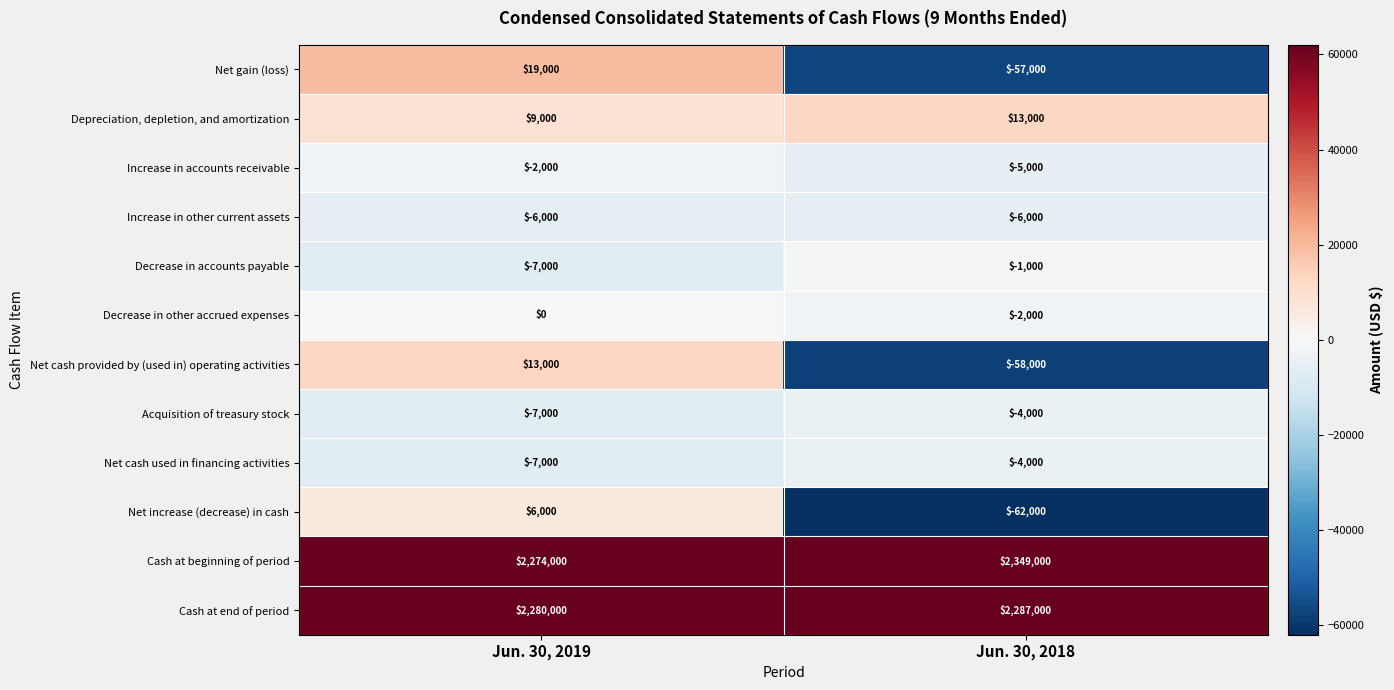

Count the number of data series in this chart.

12